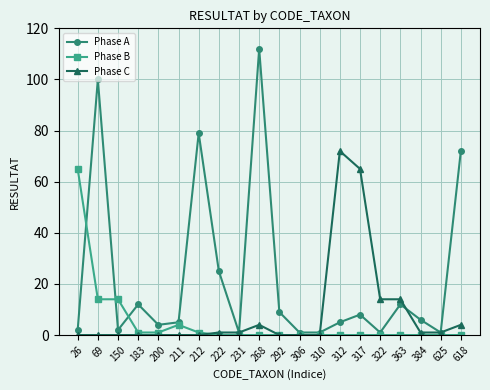

How many lines are shown in the chart?

3